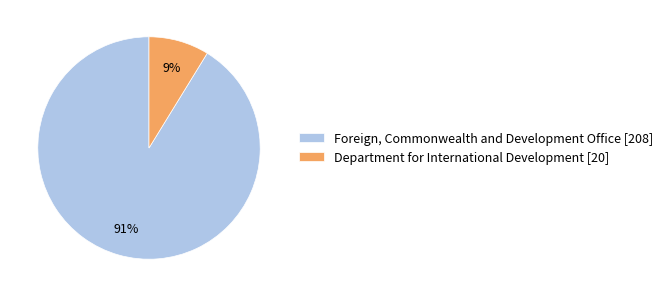

What is the smallest slice in the pie chart?

Department for International Development [20]